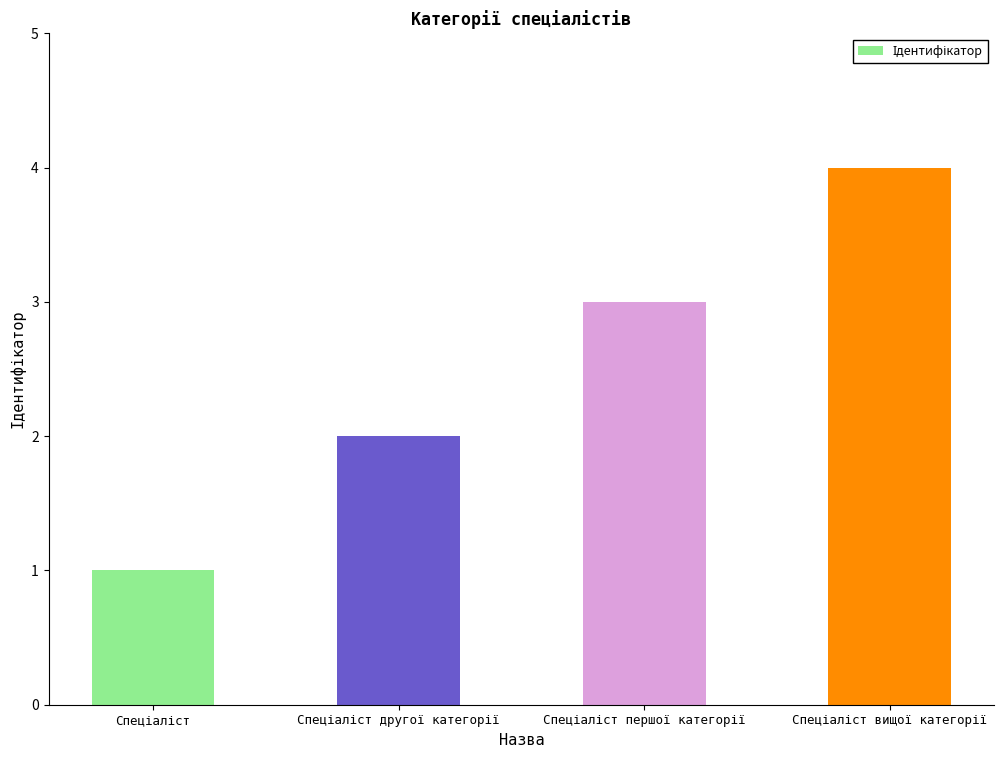

Count the values in the range 2 to 4.

3